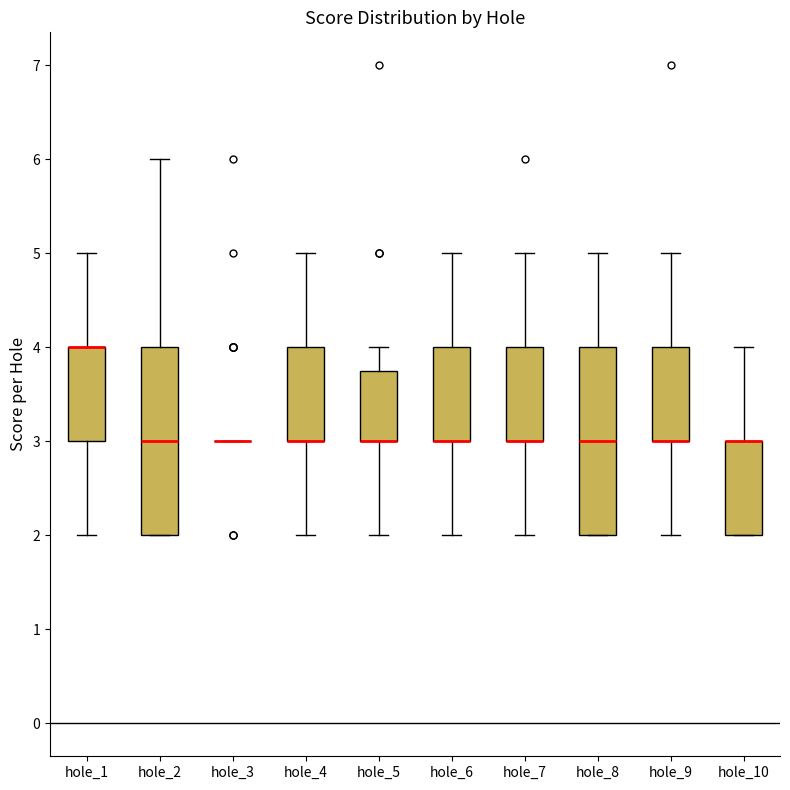

Where does the upper whisker of the box for hole_5 end on the y-axis? The values are not printed on the chart, so give them approximately, as read against the axis.

4.0